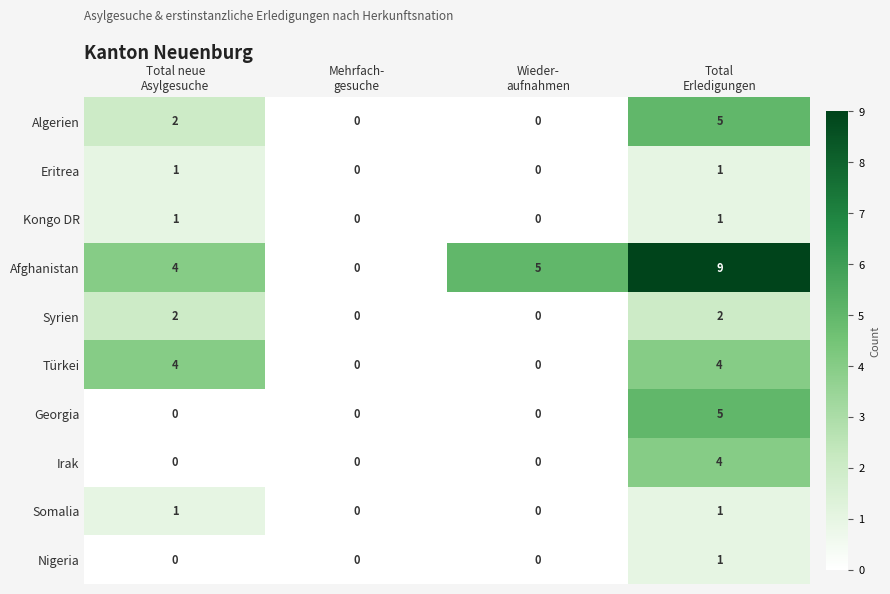

Which series has the largest total across all categories?

Afghanistan